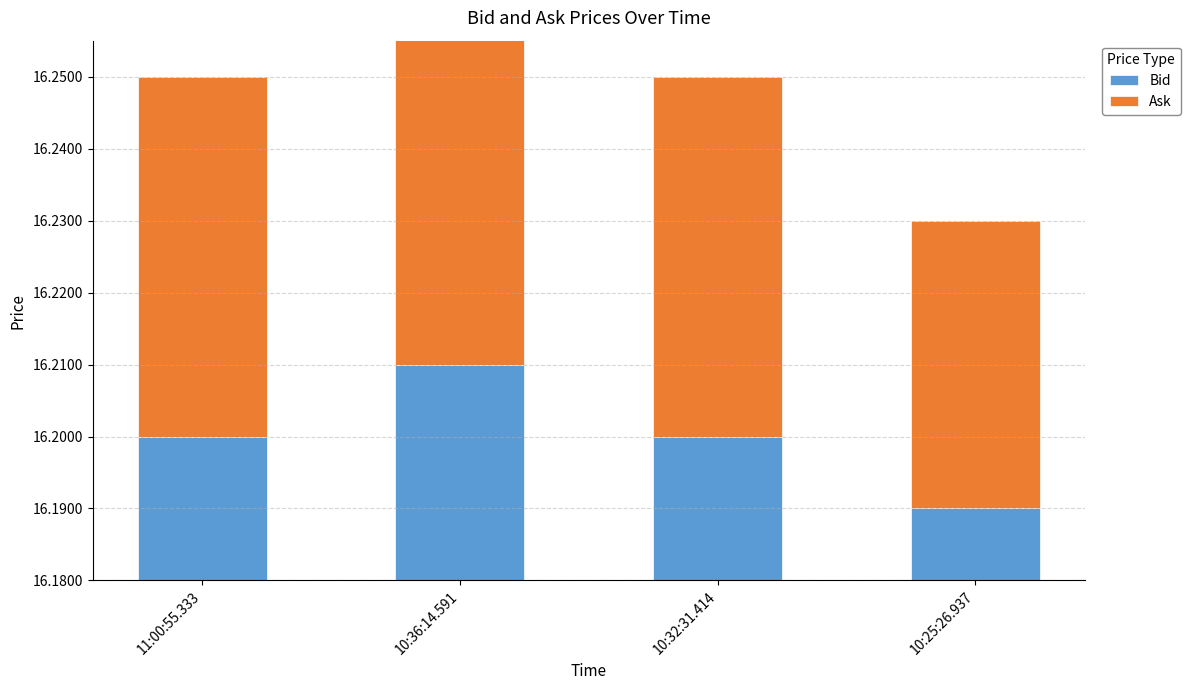

List the series in order of their peak value, lowest first.

Bid, Ask